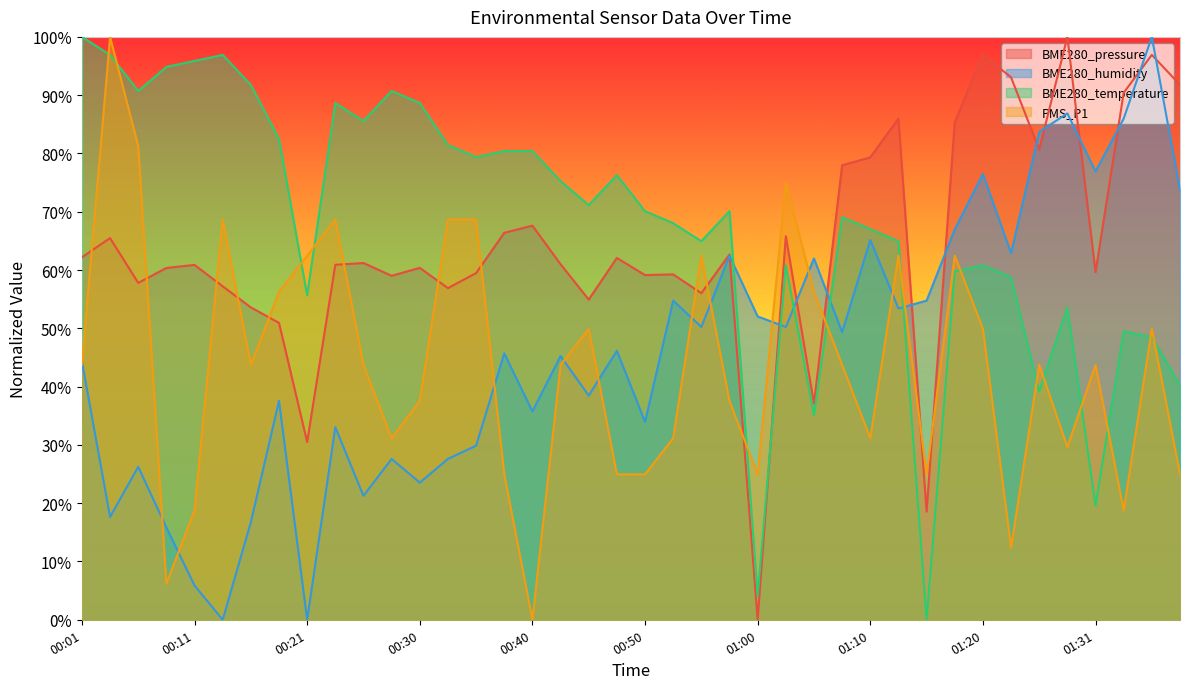

The value of BME280_humidity at 01:20 is 76.5. True or false?

True